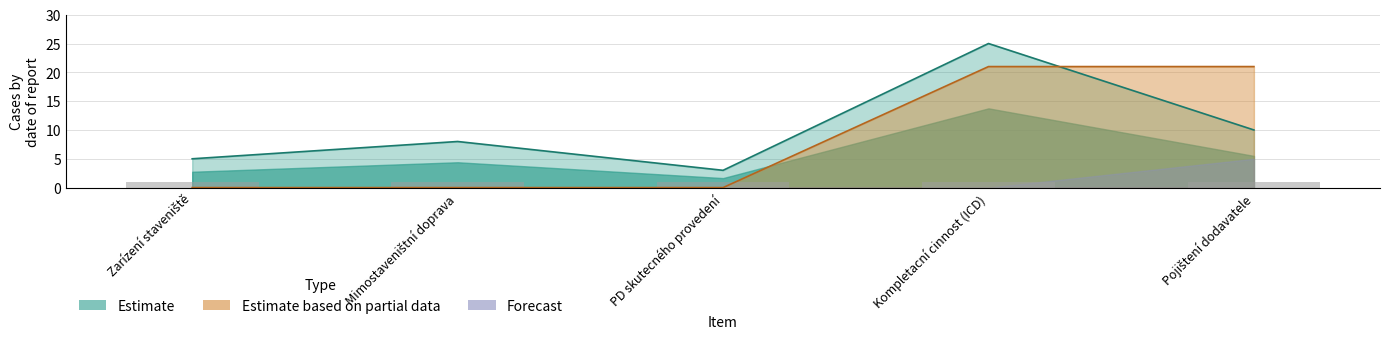

How many bars are there in each group?

3